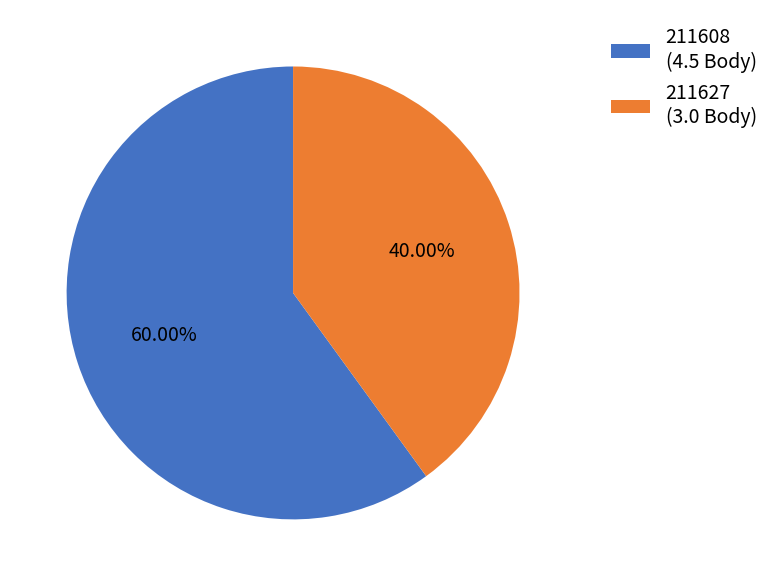

Is the sum of 211608 and 211627 greater than half?

Yes